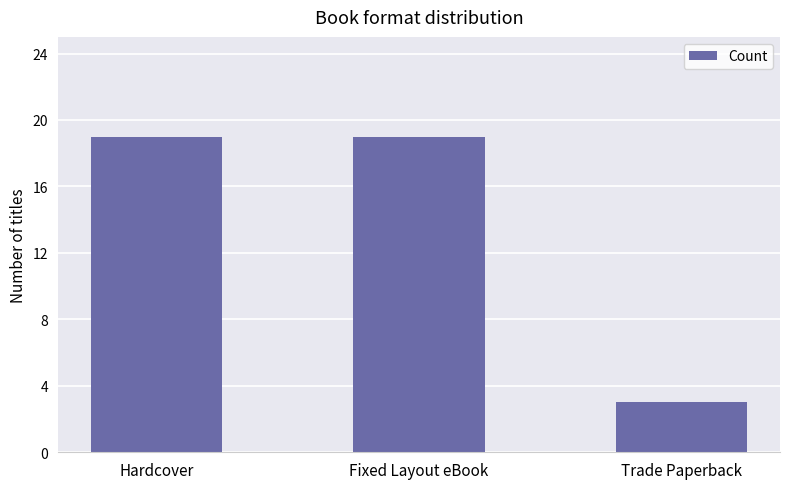

The chart shows a value of 26 at Hardcover. True or false?

False